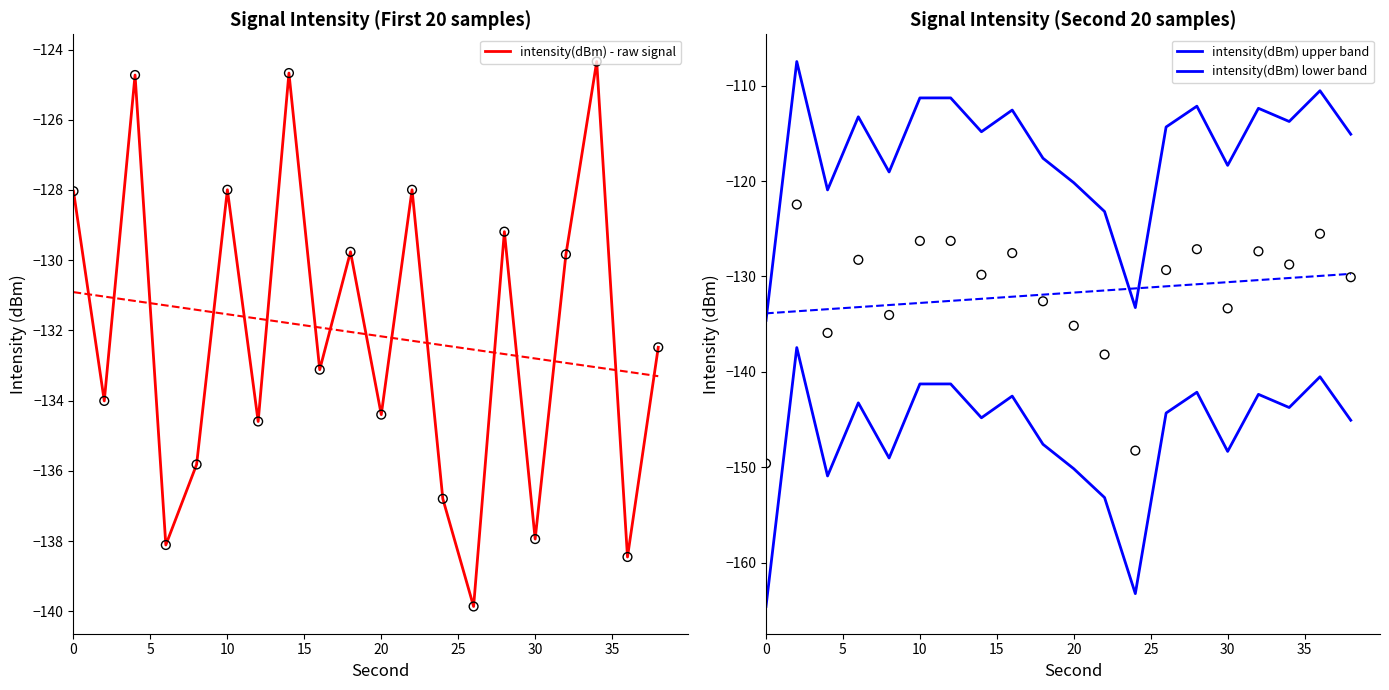

What is the minimum value for intensity(dBm) - raw signal?

-139.9